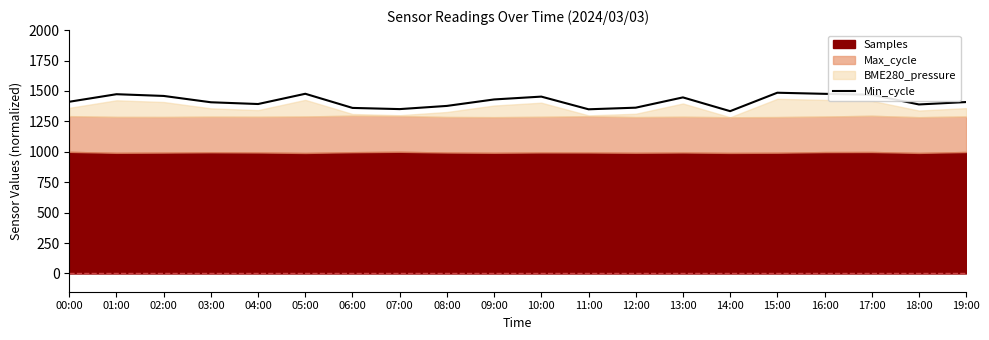

At which label is the value closest to 1409?

19:00